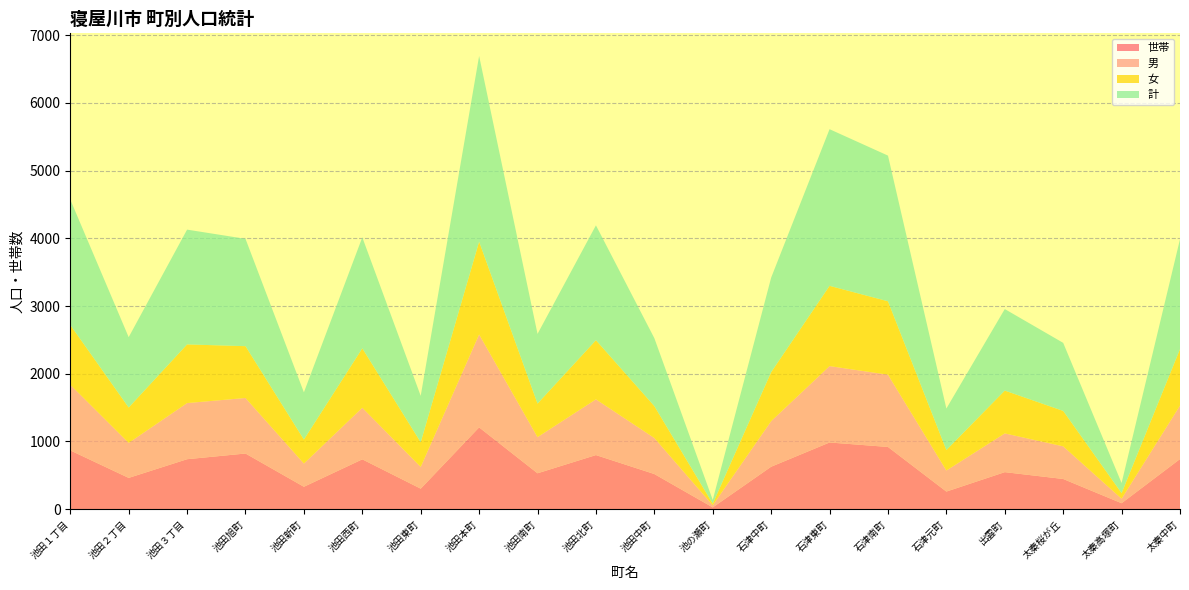

Reading left to right, list all the values displayed in this chart.

世帯: 868	462	738	822	331	736	303	1208	530	799	519	26	627	985	919	260	547	446	88	740
男: 970	517	829	820	343	762	321	1372	534	823	532	32	673	1128	1067	311	572	482	67	790
女: 882	522	866	765	354	877	364	1370	495	873	471	23	723	1185	1084	302	632	523	82	833
計: 1852	1039	1695	1585	697	1639	685	2742	1029	1696	1003	55	1396	2313	2151	613	1204	1005	149	1623